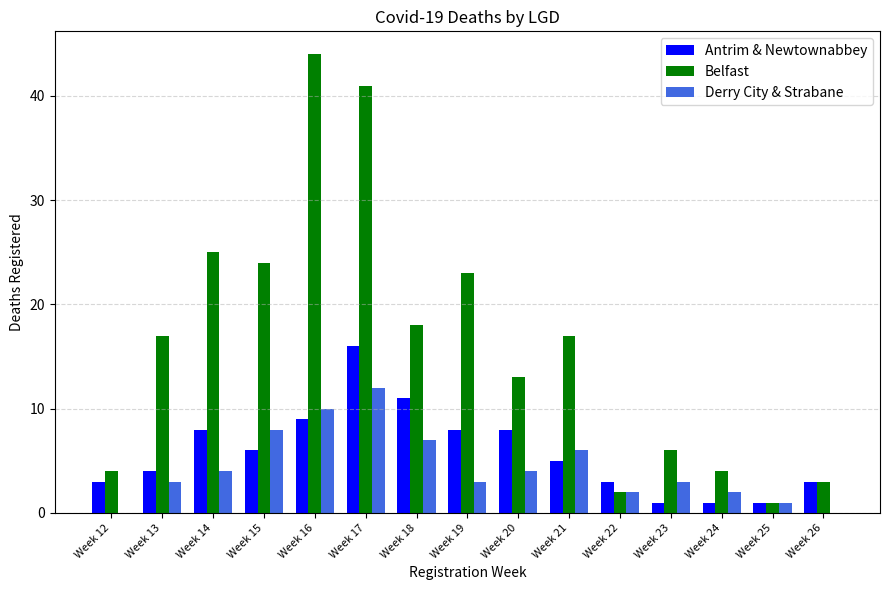

The value of Antrim & Newtownabbey at Week 13 is 4. True or false?

True